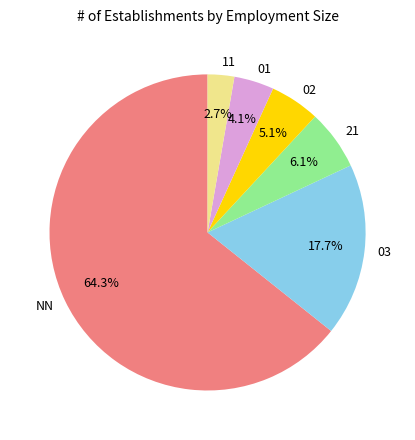

Which slice is the largest?

NN